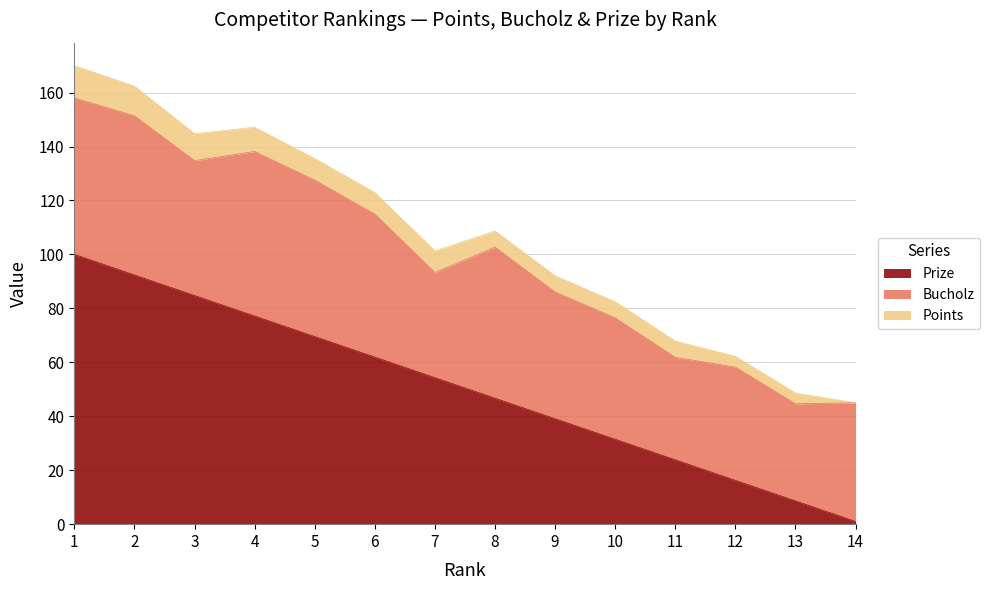

Where do Prize and Bucholz first cross each other?

7 and 8